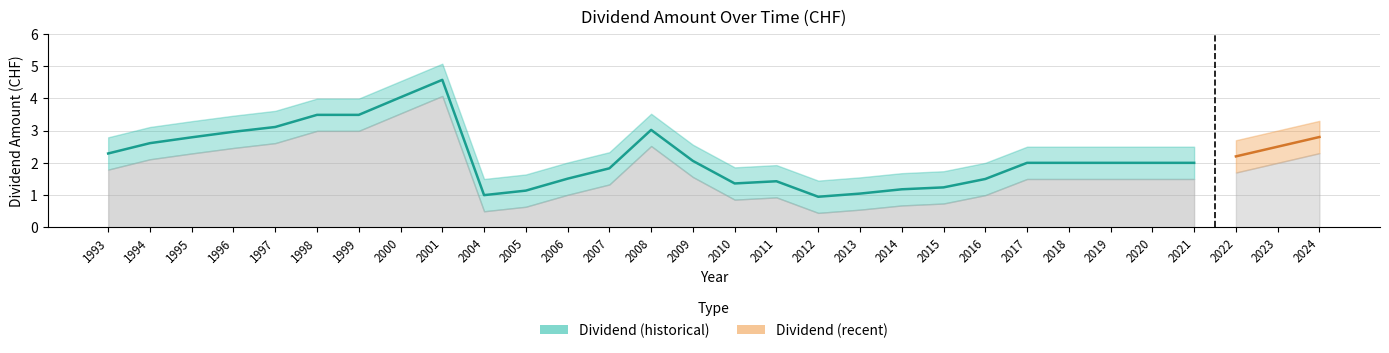

At how many categories does at least one series exceed 2?

21